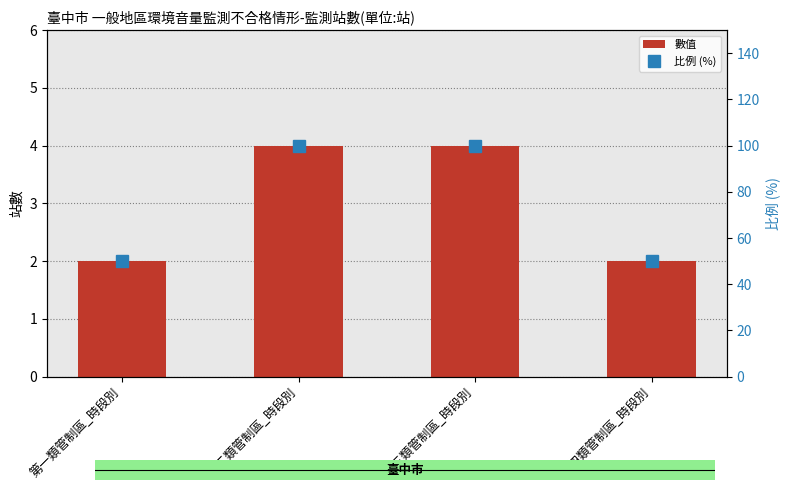

What position from the right is 第四類管制區_時段別?

1